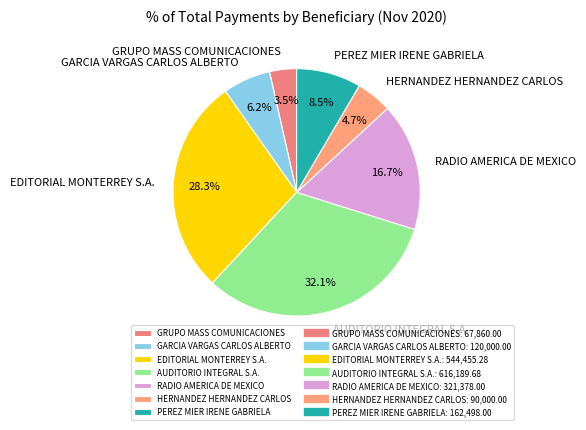

To the nearest percent, what is the combined percentage of AUDITORIO INTEGRAL S.A. and HERNANDEZ HERNANDEZ CARLOS?

37%